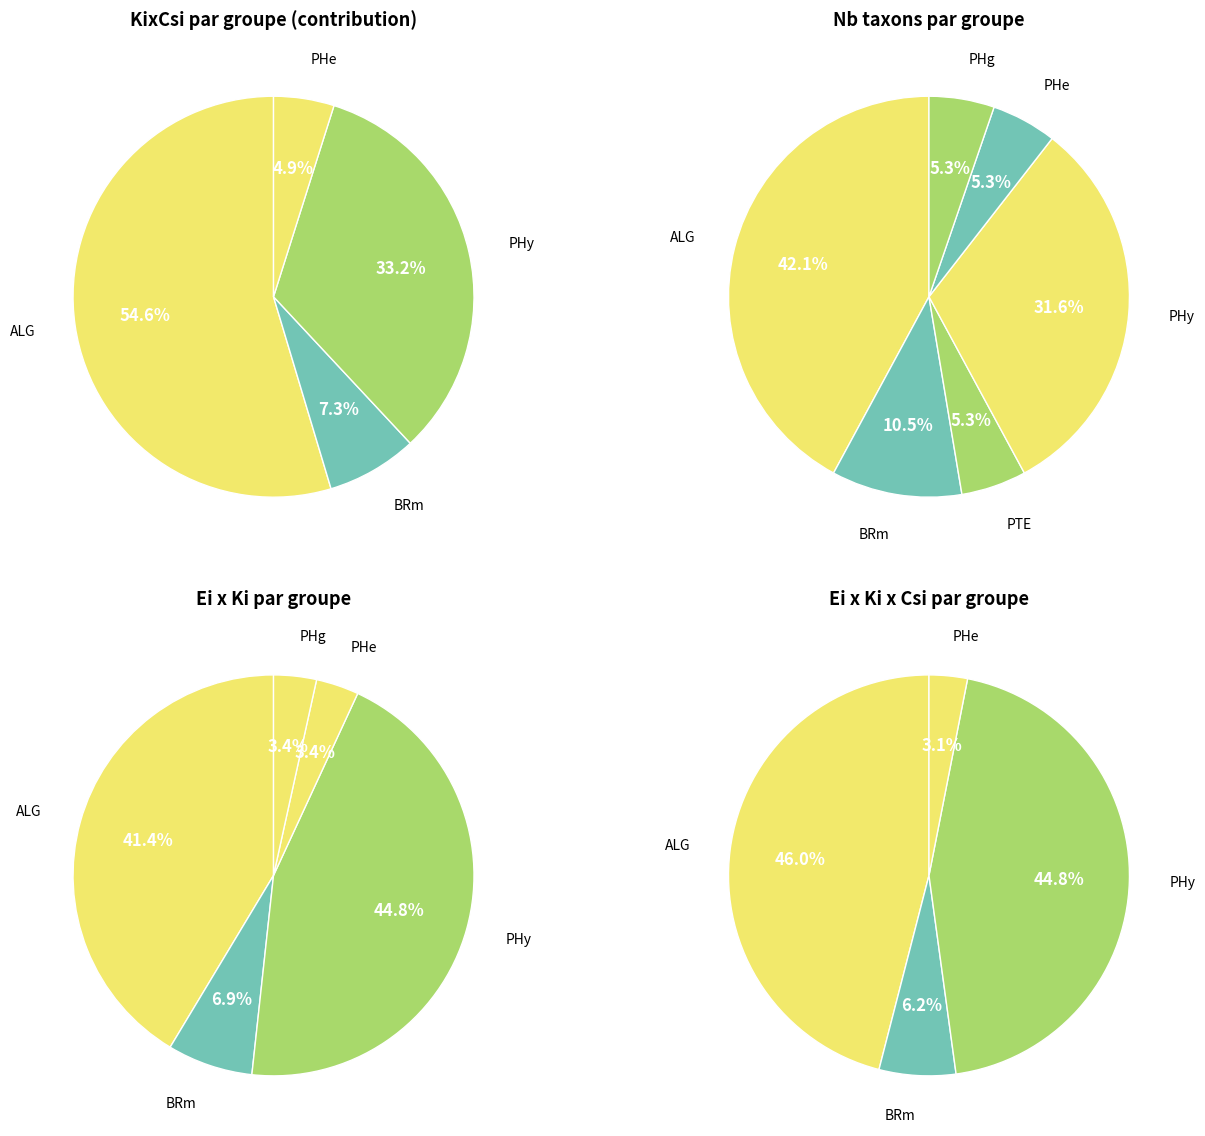

Is PHe the majority of the pie?

No